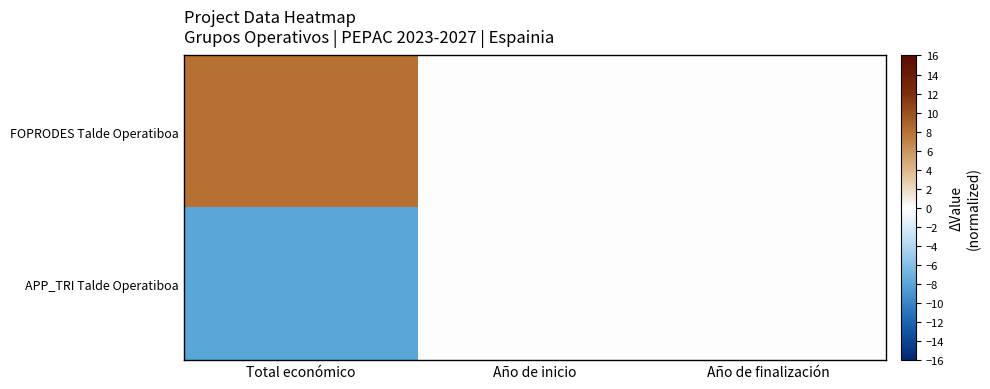

Reading right to left, transcribe all the data shown in this chart.

FOPRODES Talde Operatiboa: Año de finalización=0	Año de inicio=0	Total económico=8
APP_TRI Talde Operatiboa: Año de finalización=0	Año de inicio=0	Total económico=-8